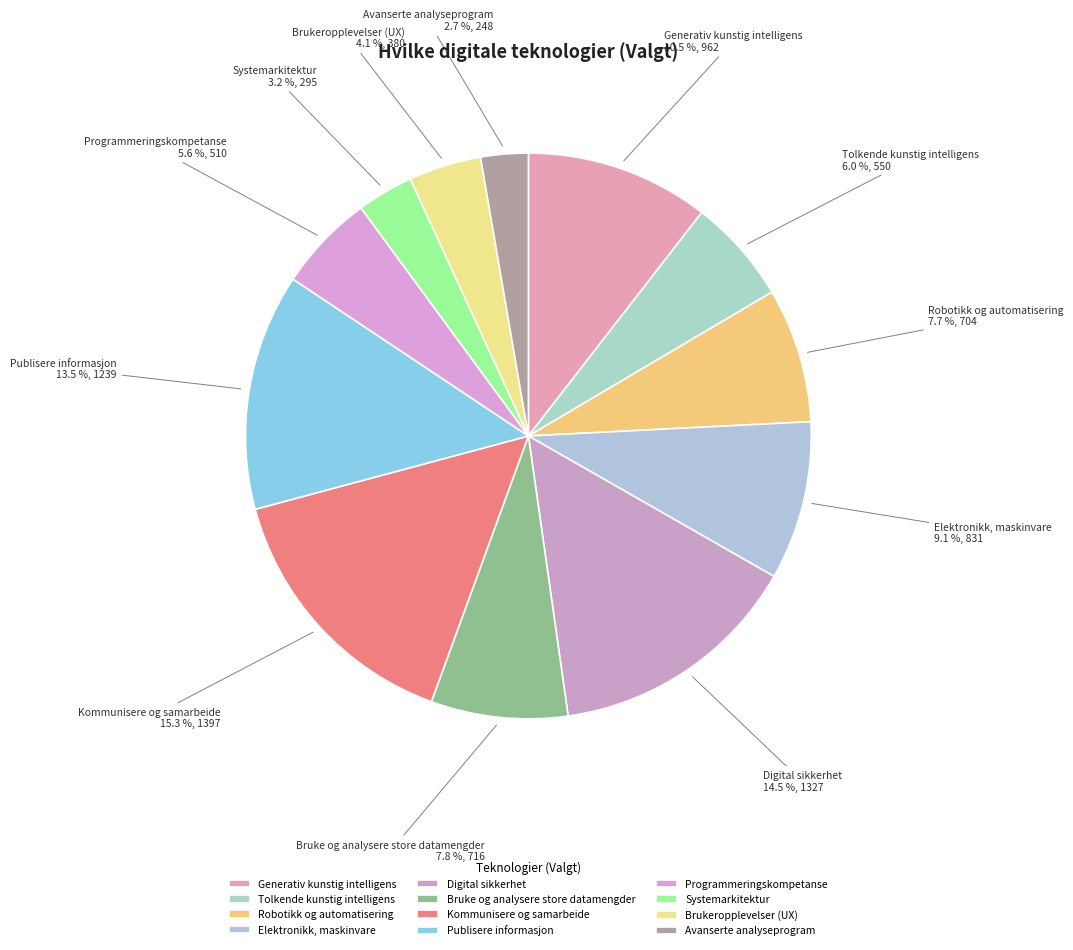

Is there any slice that represents more than half of the pie?

No